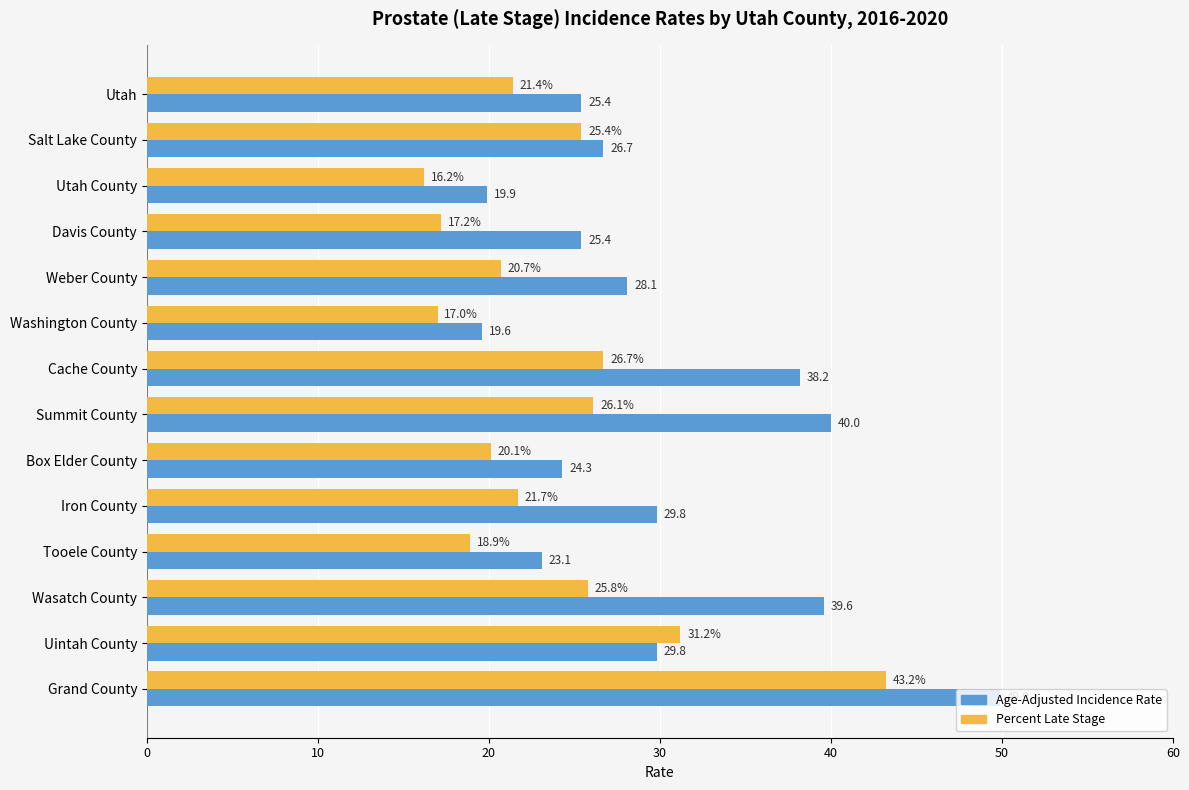

The value of Age-Adjusted Incidence Rate at Weber County is 12.1. True or false?

False